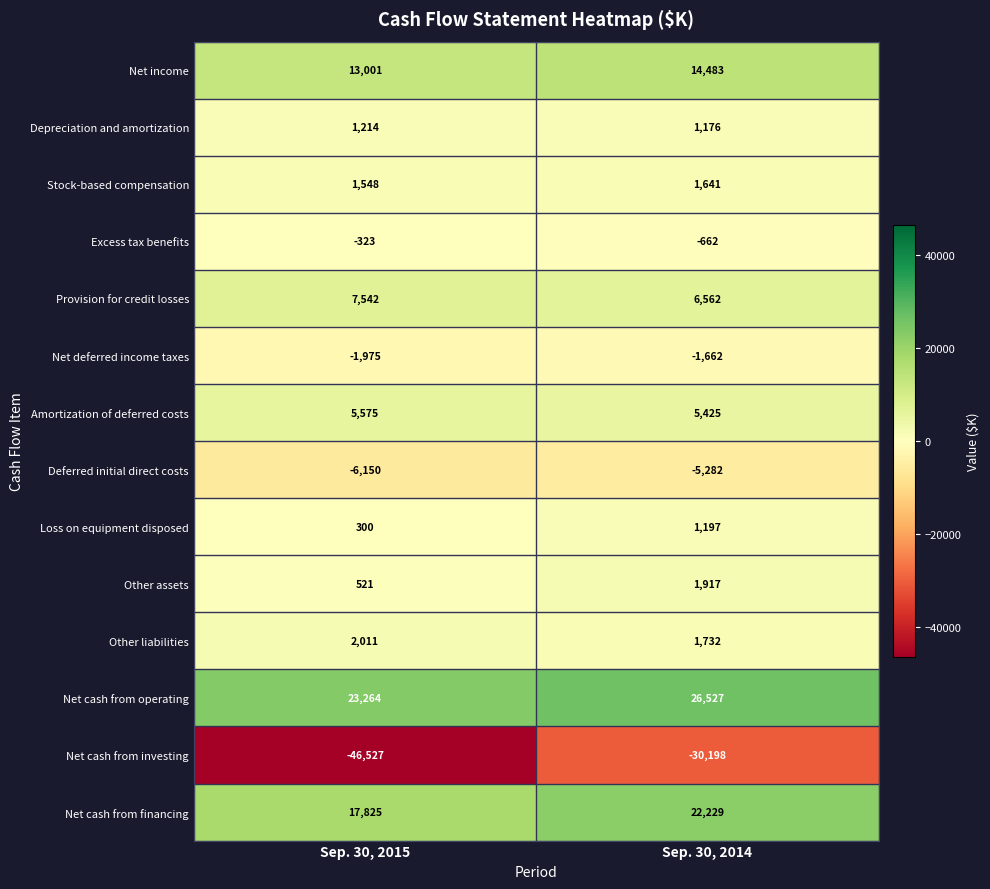

What value does the Excess tax benefits series have at Sep. 30, 2015, to the nearest 10?

-320